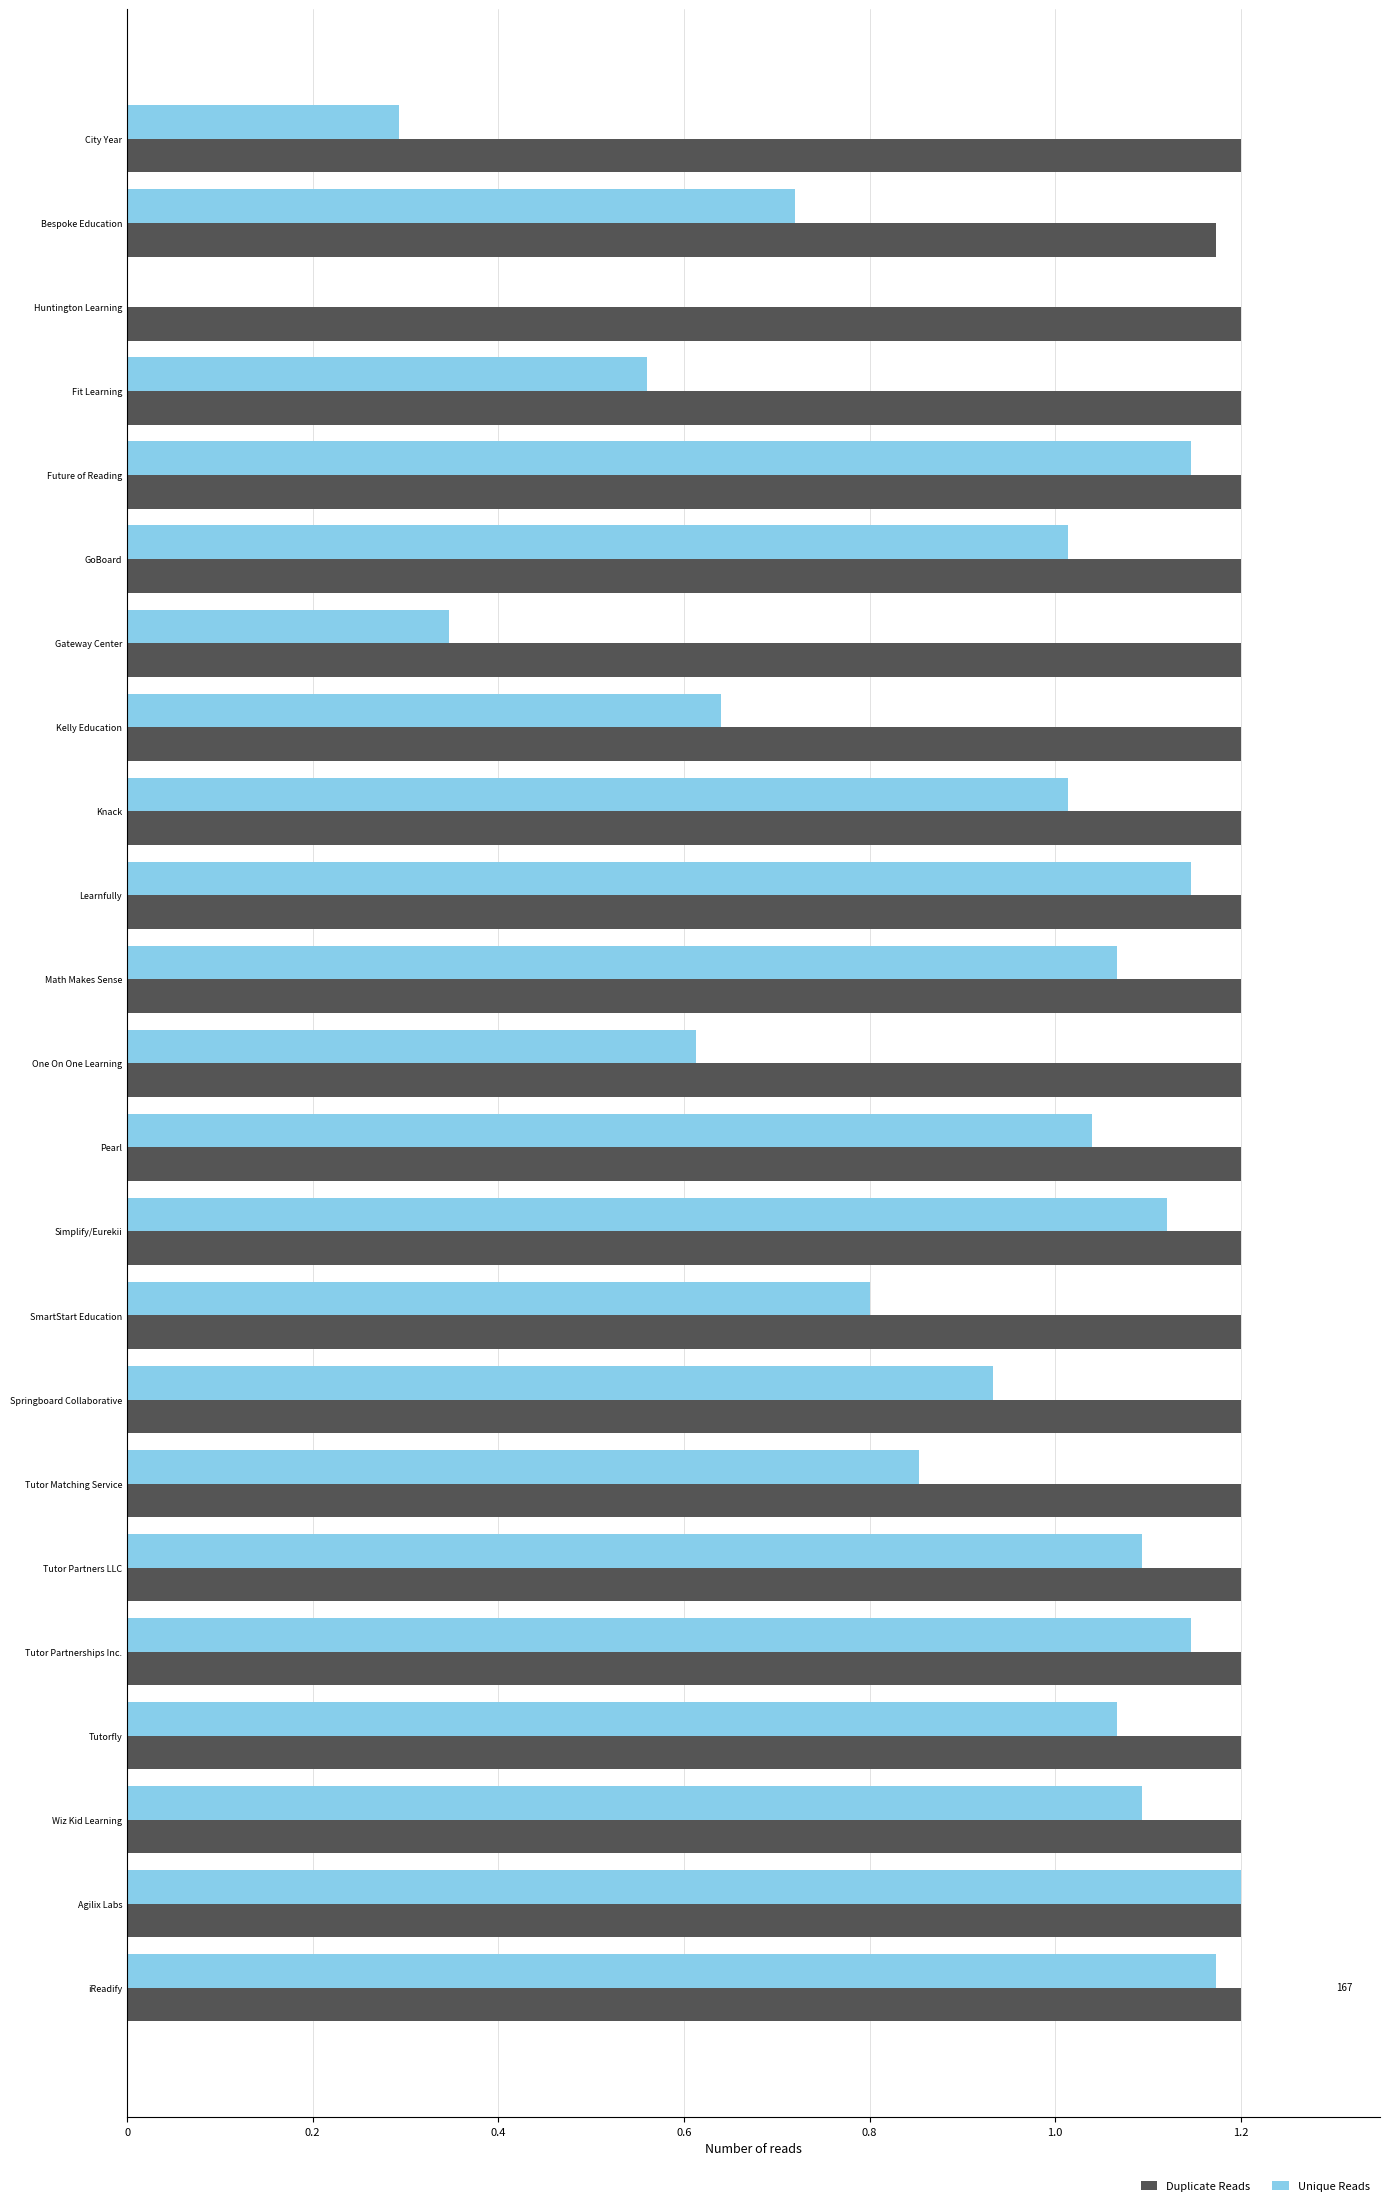

The value of Duplicate Reads at One On One Learning is 1.2. True or false?

True